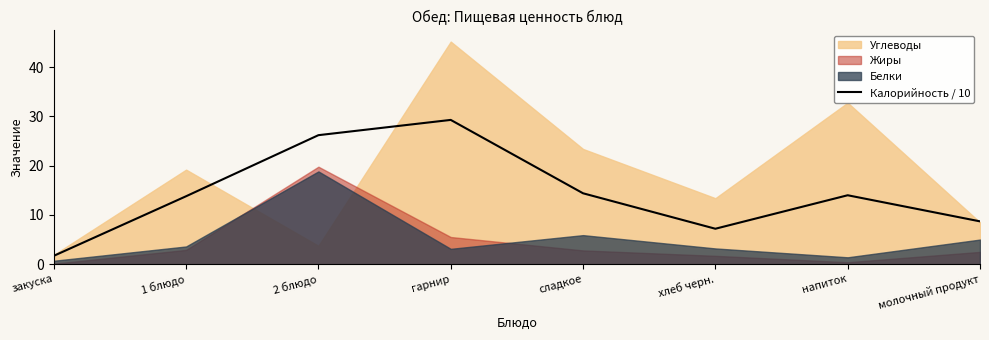

True or false: Калорийность / 10 has a value of 14.4 at сладкое.

True